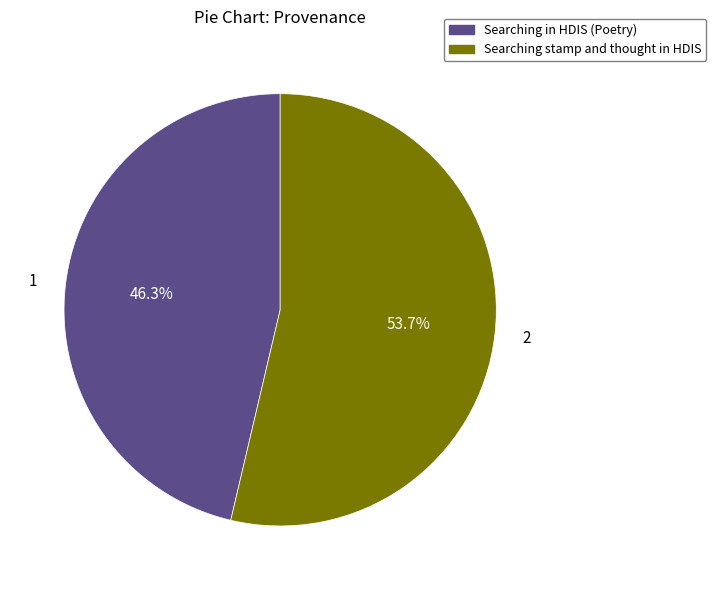

Between Searching in HDIS (Poetry) and Searching stamp and thought in HDIS, which is larger?

Searching stamp and thought in HDIS